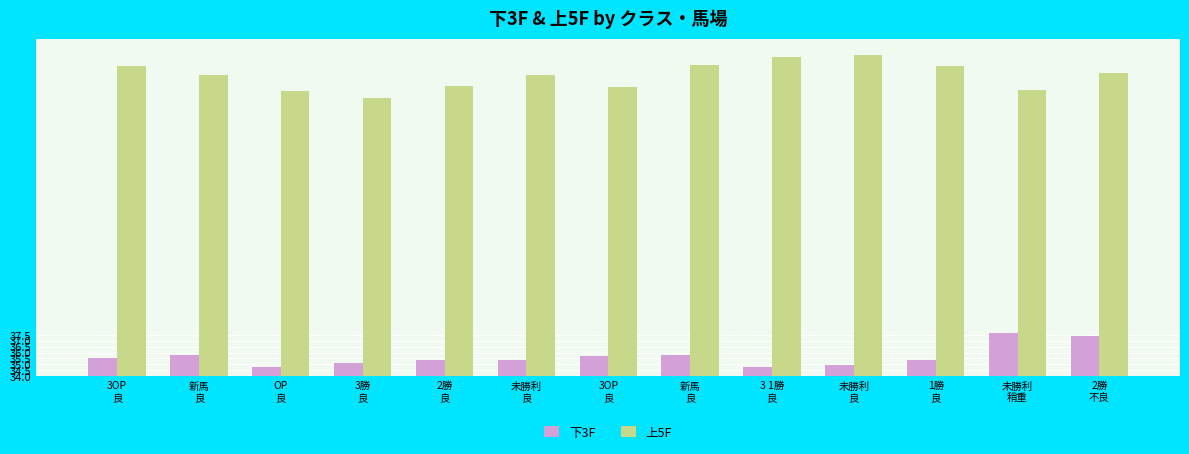

What are all the series names shown in the legend?

下3F, 上5F